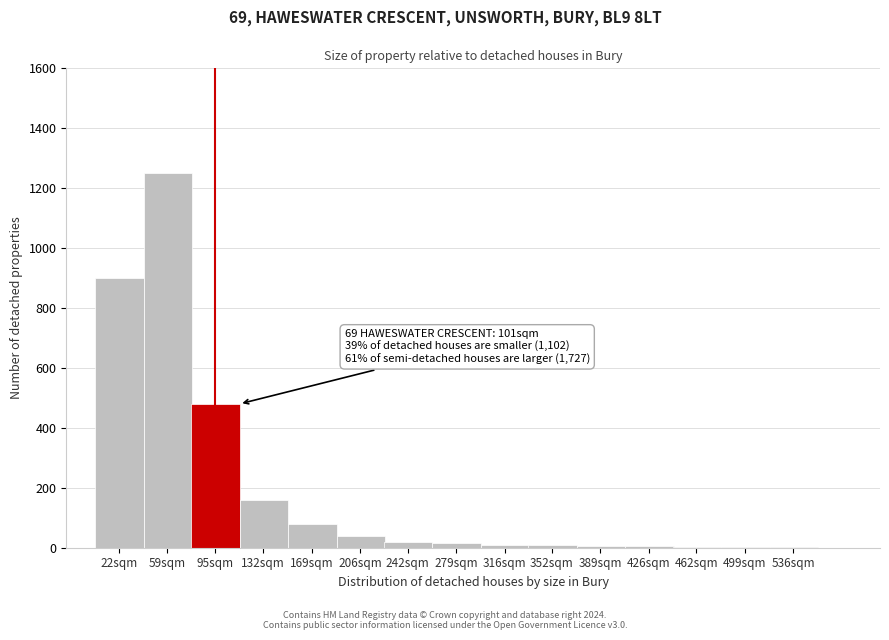

True or false: the data shows 480 at 95sqm.

True